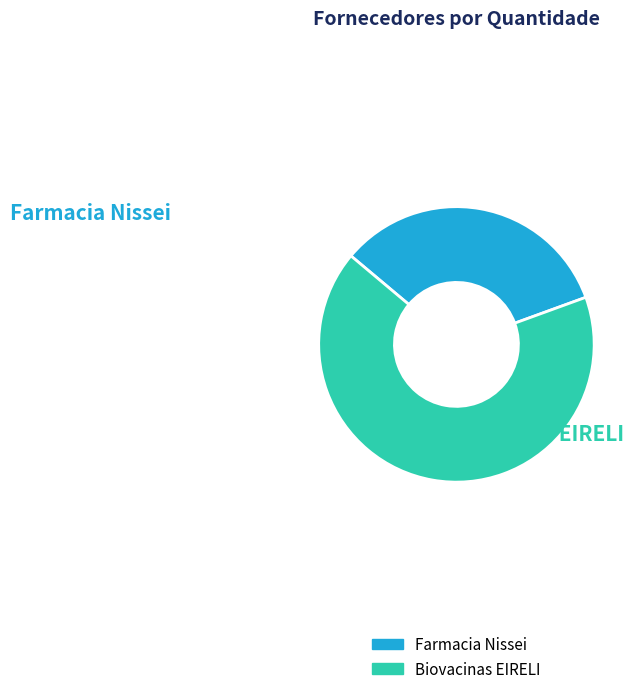

Between Biovacinas EIRELI and Farmacia Nissei, which is larger?

Biovacinas EIRELI